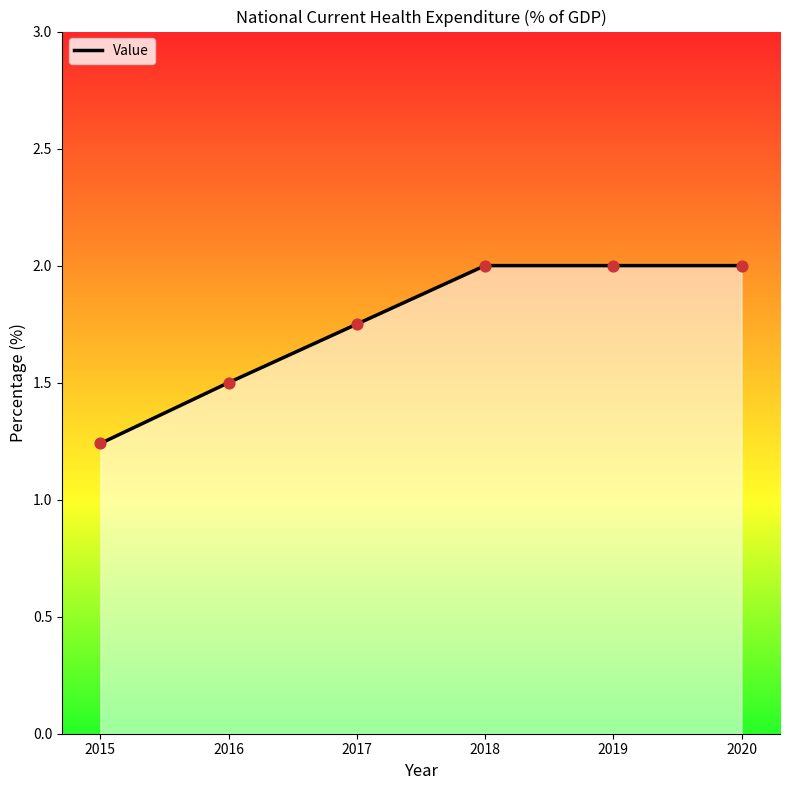

Approximately how many times larger is the value at 2015 compared to 2018?

0.6